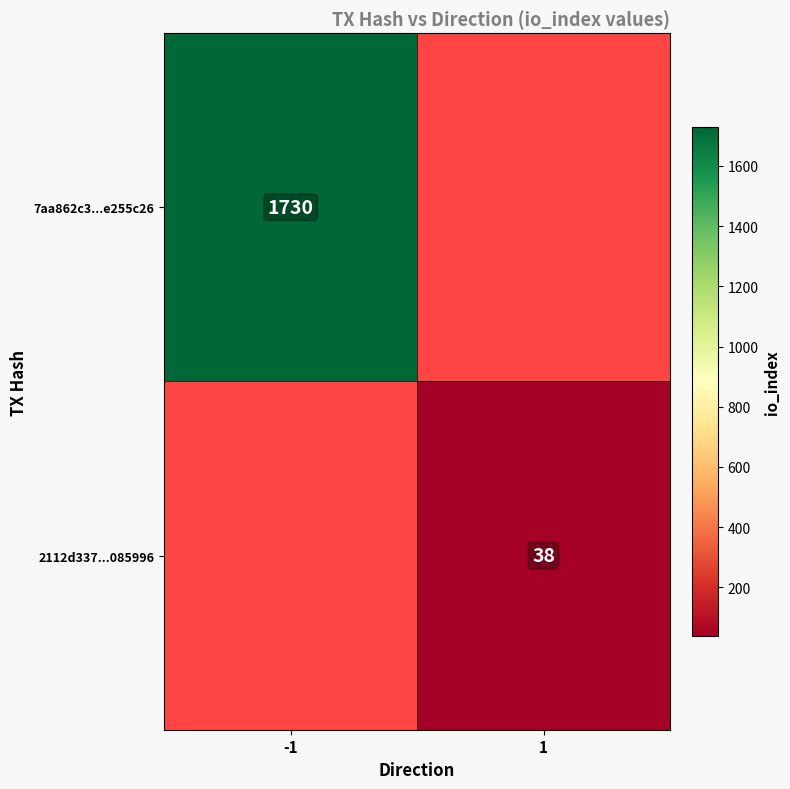

Is it true that 7aa862c3...e255c26 equals 1128 at -1?

False